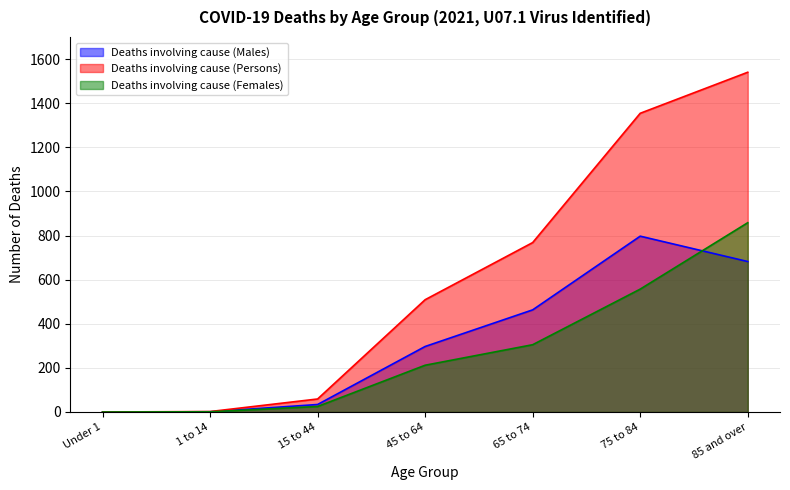

Which has a higher value, 1 to 14 or 85 and over?

85 and over